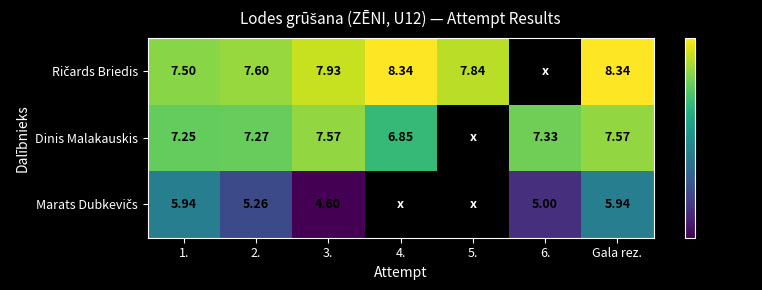

Is the value of Ričards Briedis at 6. greater than the value of Dinis Malakauskis at Gala rez.?

No